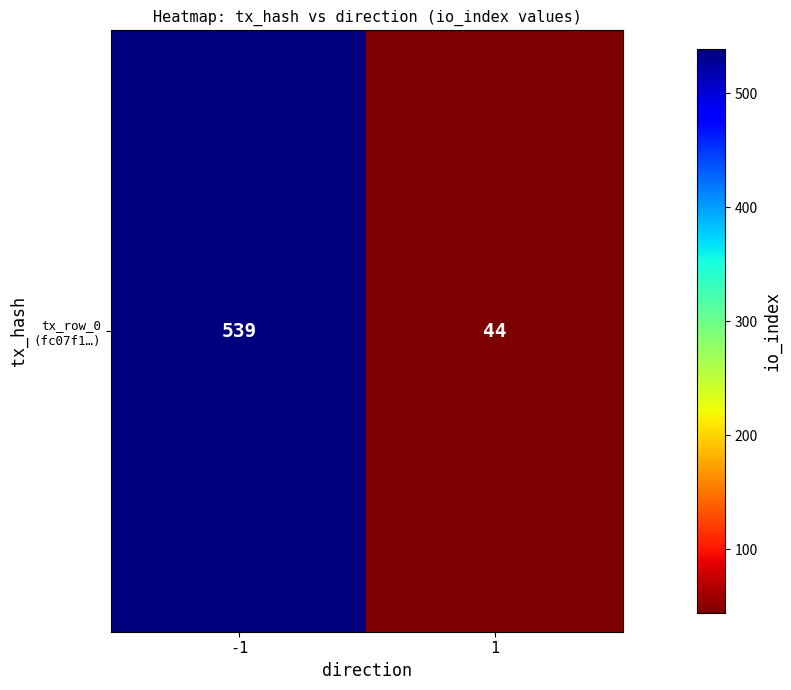

Which label corresponds to the smallest value in the chart?

1